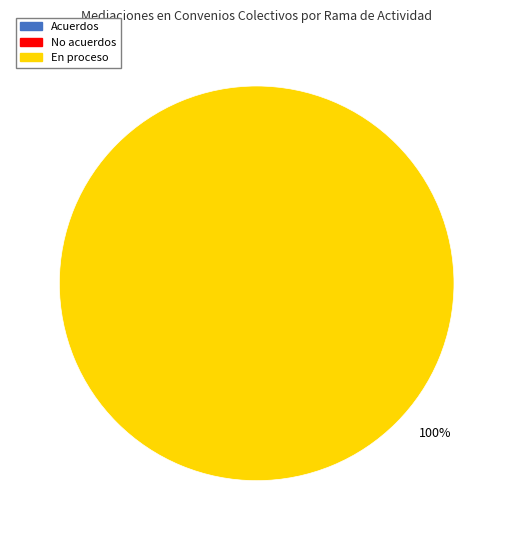

Is there any slice that represents more than half of the pie?

Yes